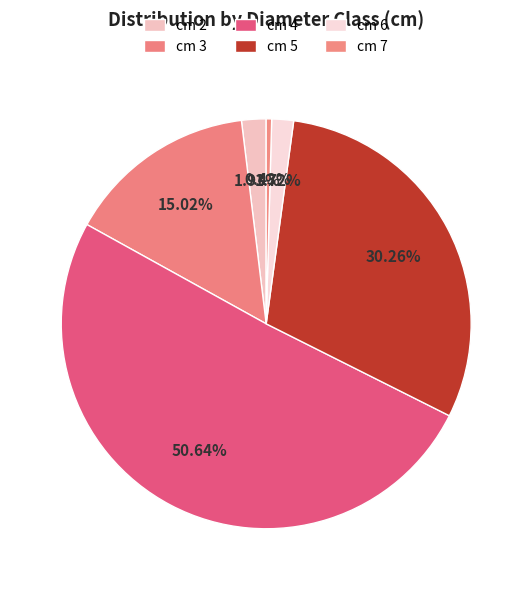

How many slices are in this pie chart?

6